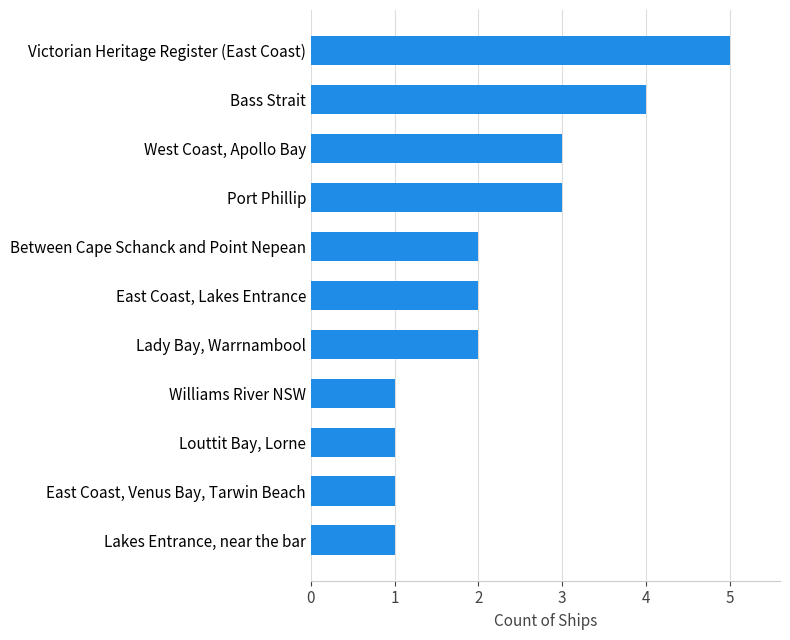

What is the change in value from Louttit Bay, Lorne to Between Cape Schanck and Point Nepean?

+1